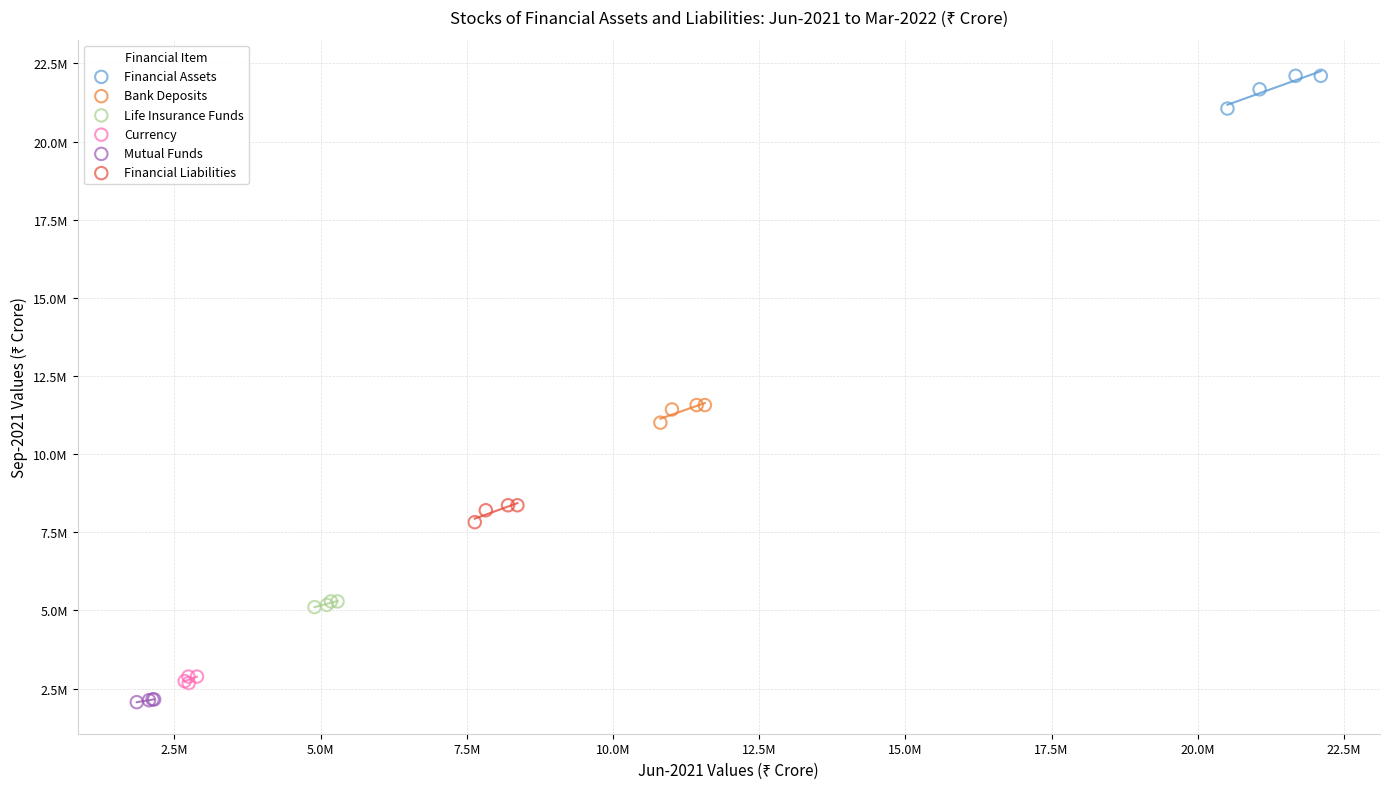

What are all the series names shown in the legend?

Financial Assets, Bank Deposits, Life Insurance Funds, Currency, Mutual Funds, Financial Liabilities